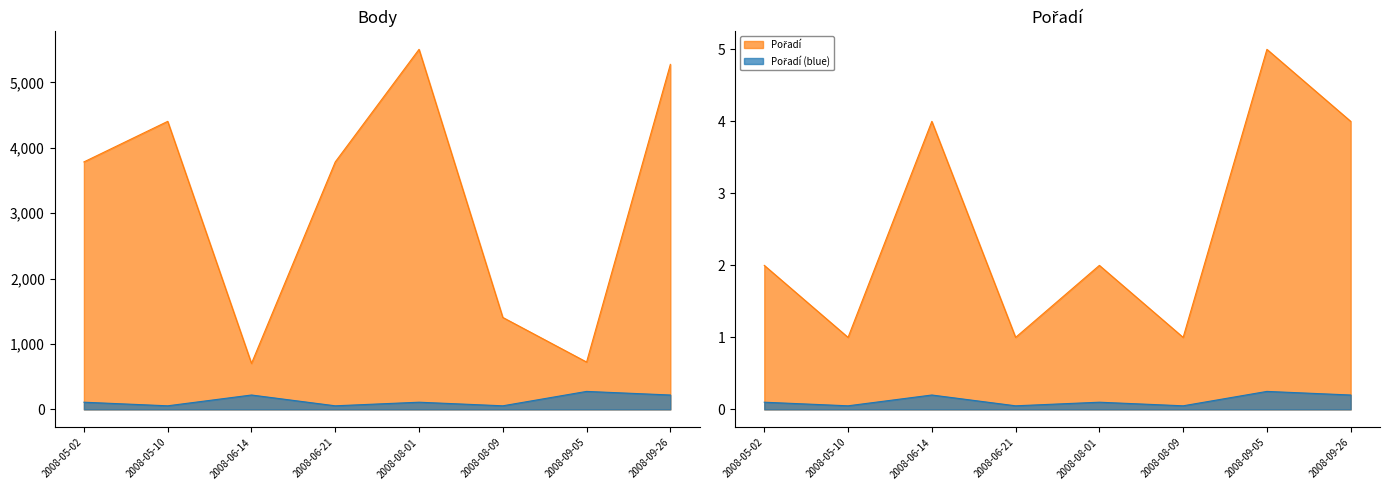

How many lines are shown in the chart?

2